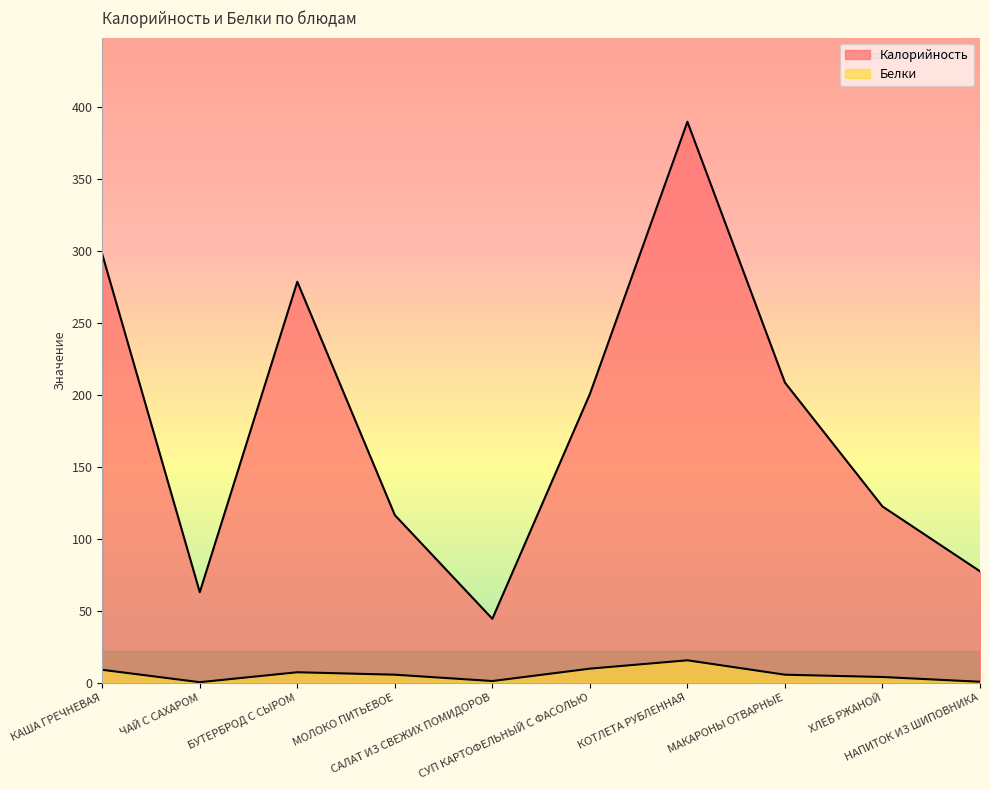

Where is the first local maximum for Калорийность?

БУТЕРБРОД С СЫРОМ